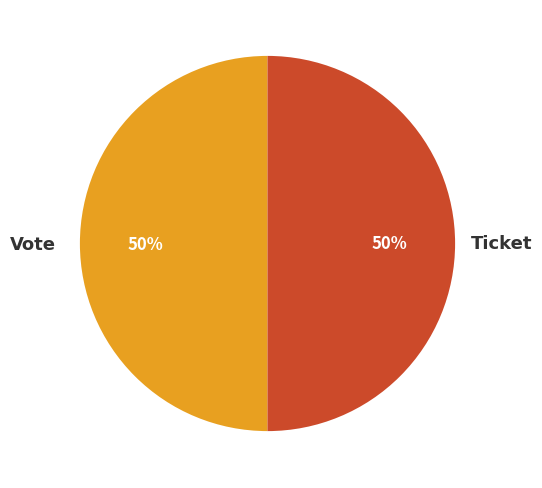

To the nearest percent, what is the average slice percentage?

50%